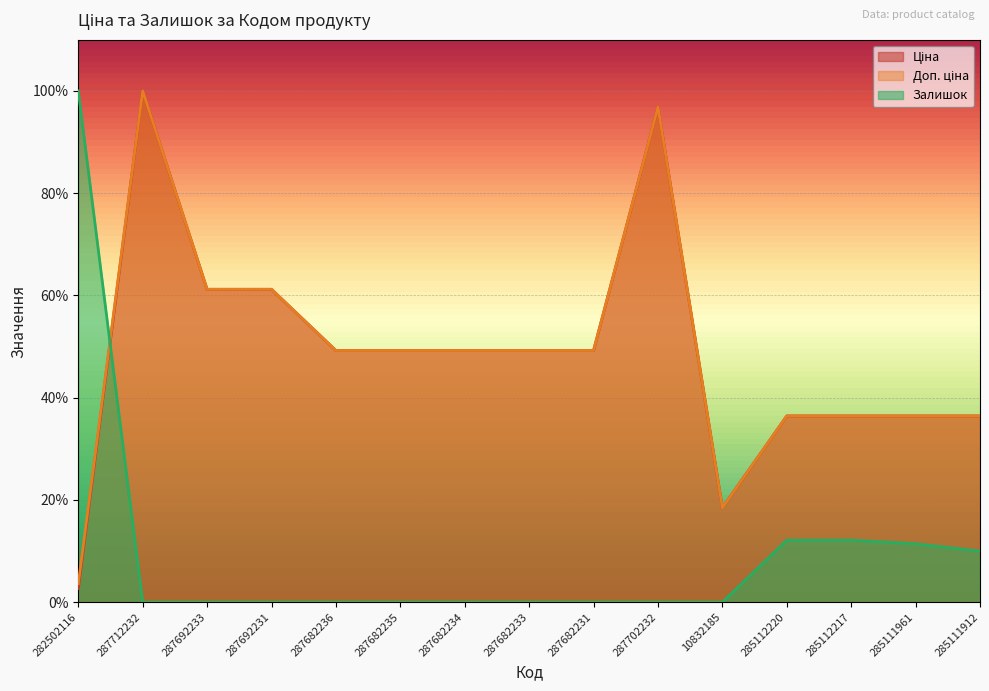

Which series has the largest range (max minus min)?

Залишок